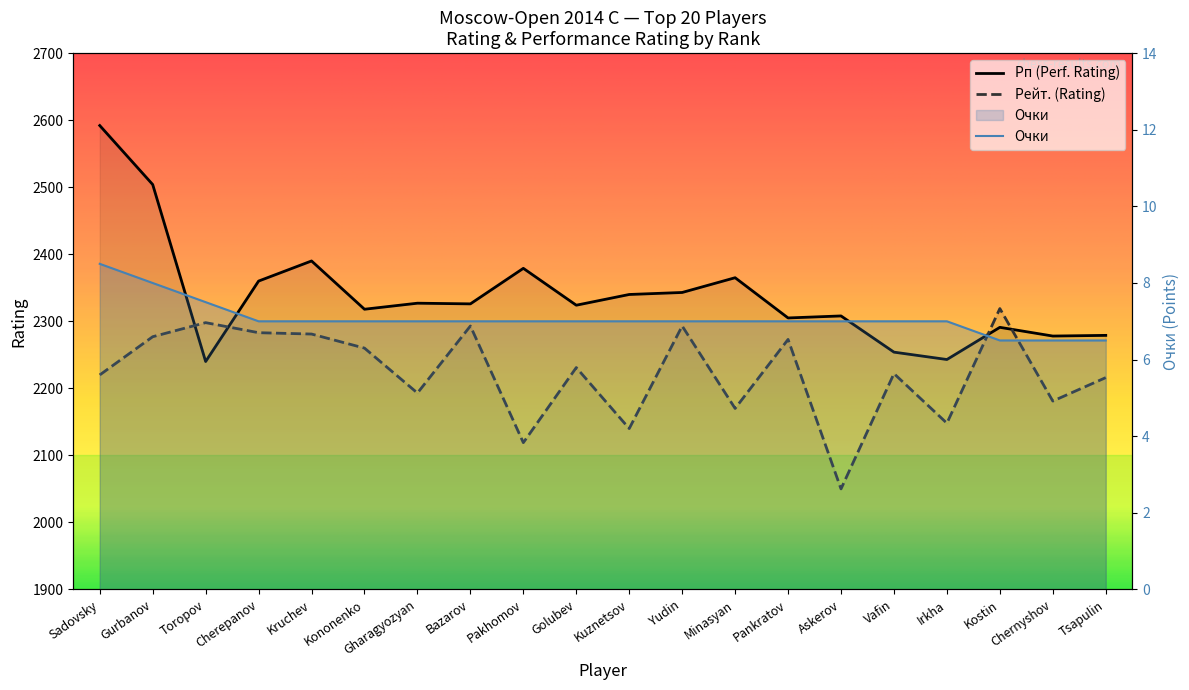

How many lines are shown in the chart?

3